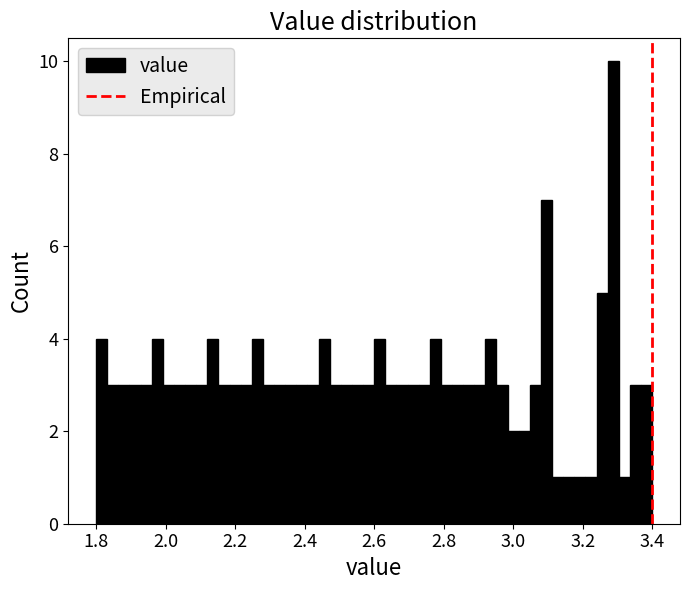

Around what value on the x-axis is the tallest bar? Give the approximate position of its centre, as read against the axis.

3.28